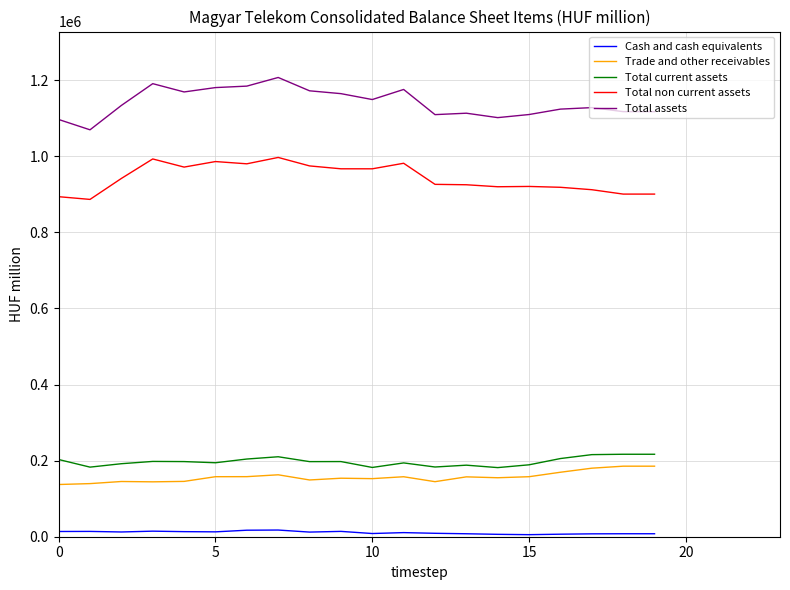

What is the maximum value shown in the chart?

1207024